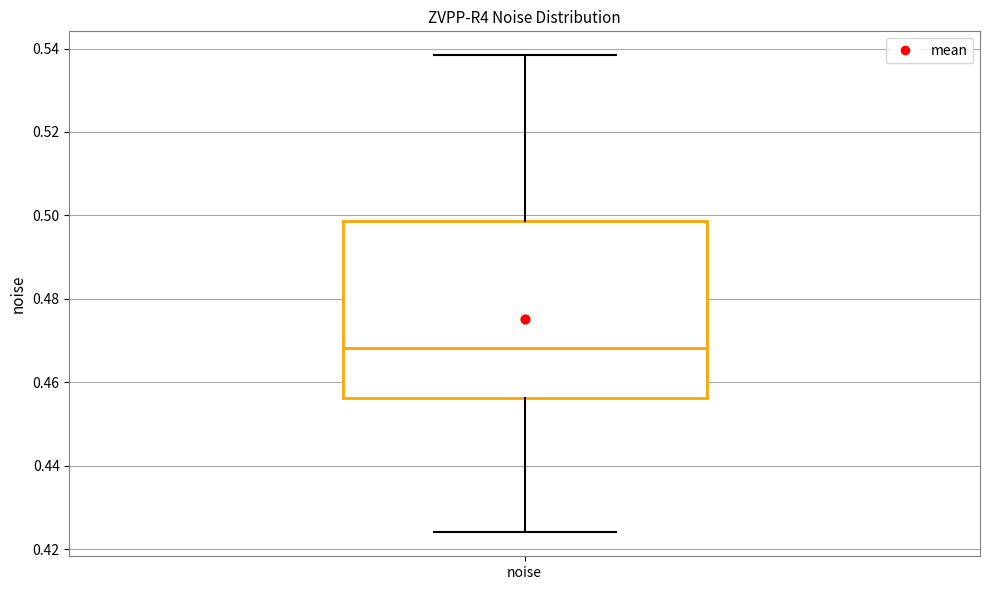

Transcribe this box plot: give where the median line is, the range the box spans, and where the two whiskers end, as read against the y-axis. The values are not printed on the chart, so give them approximately, as read against the axis.

median 0.468, box 0.456 to 0.498, whiskers 0.424 to 0.538